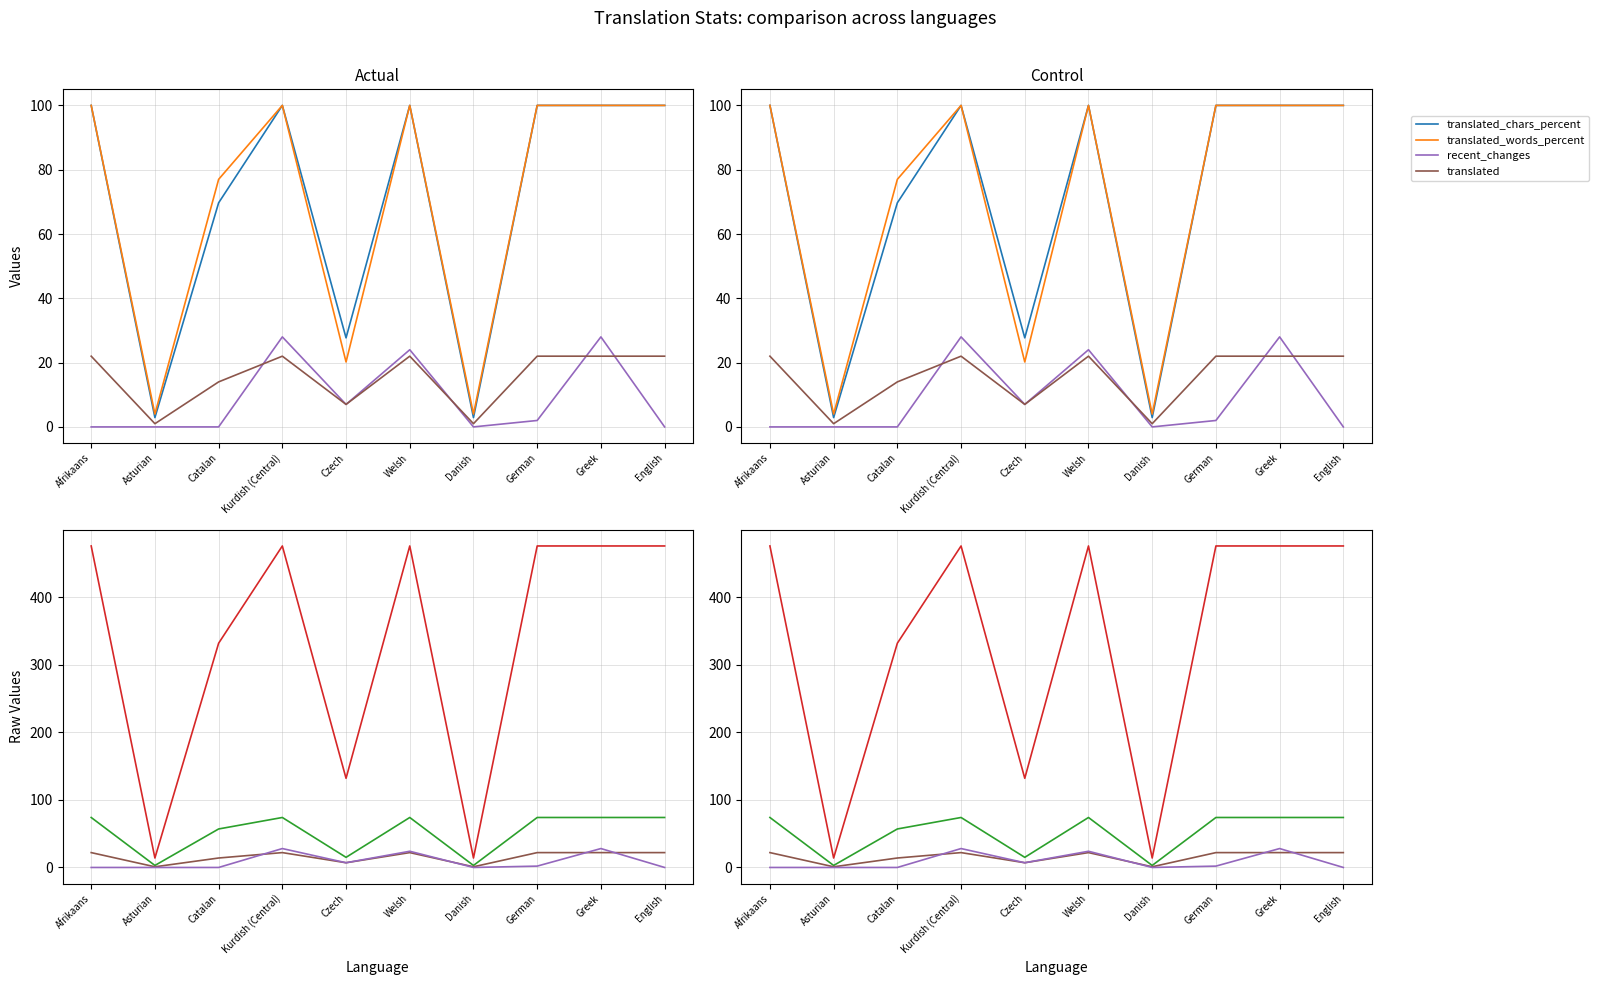

What is the label of the 4th point from the right?

Danish